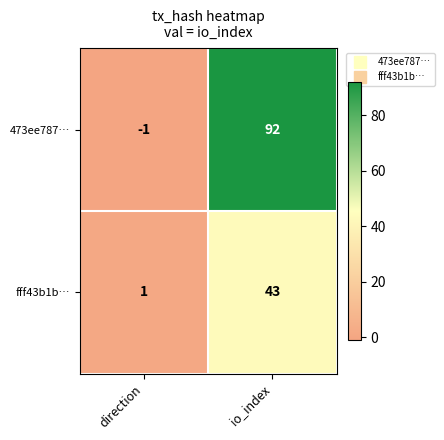

What is the average value of the 473ee787… series?

46